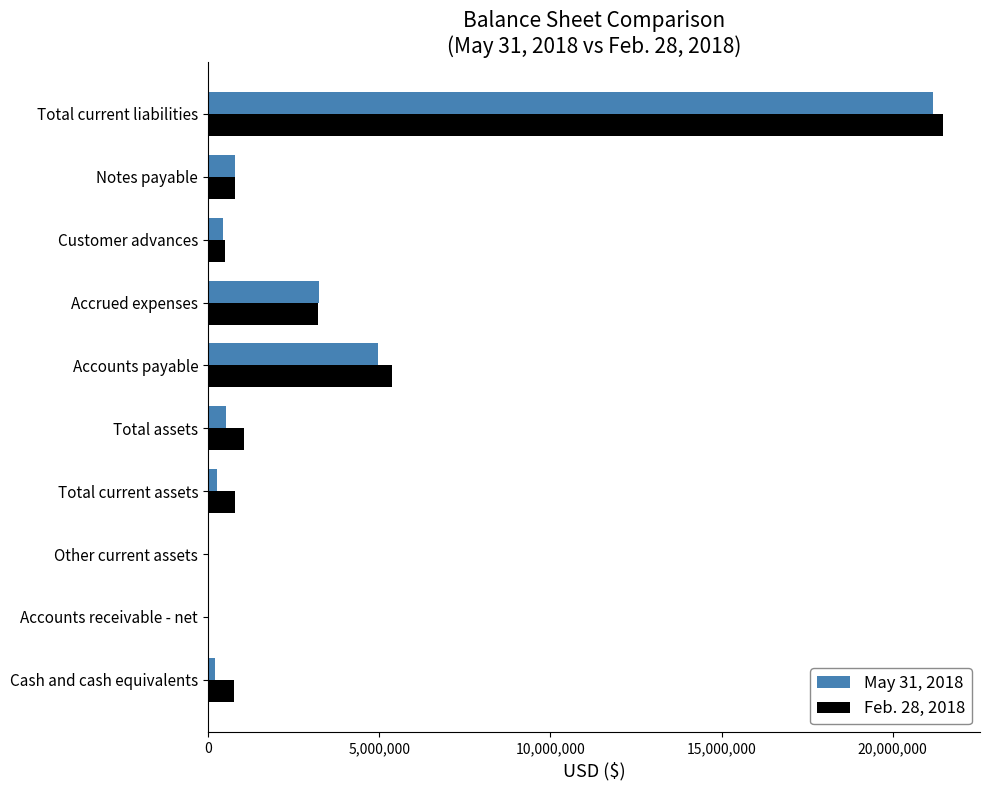

Which series has the largest total across all categories?

Feb. 28, 2018